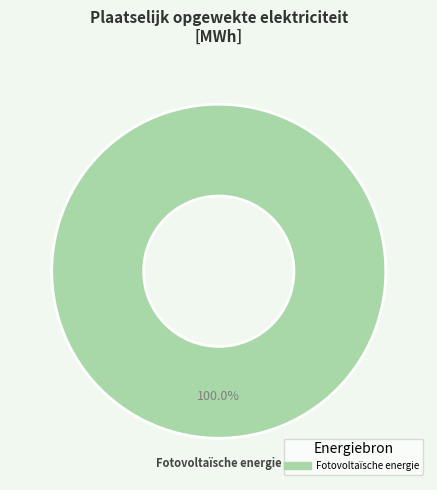

Is there any slice that represents more than half of the pie?

Yes